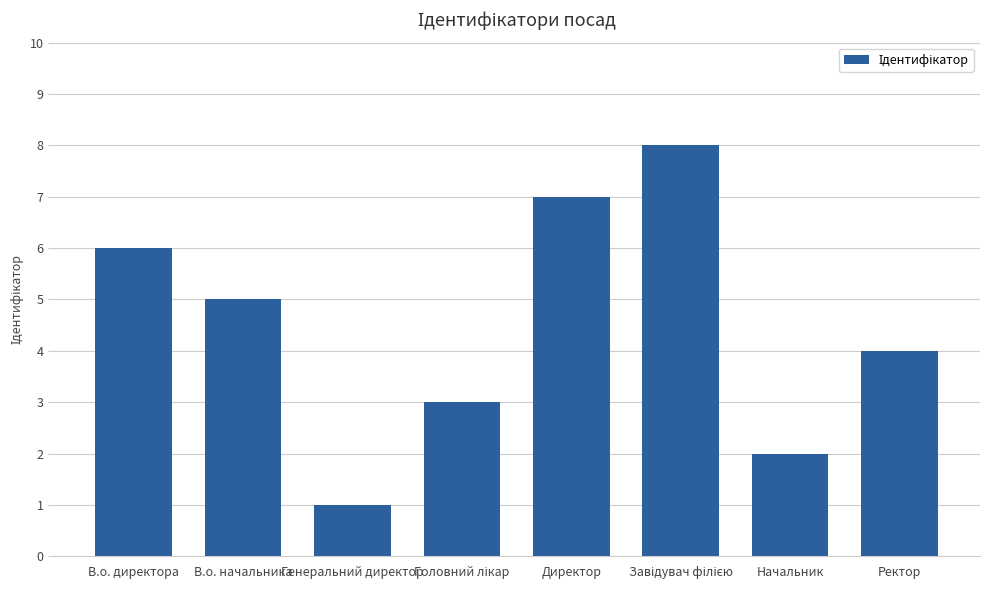

What is the greatest value displayed?

8